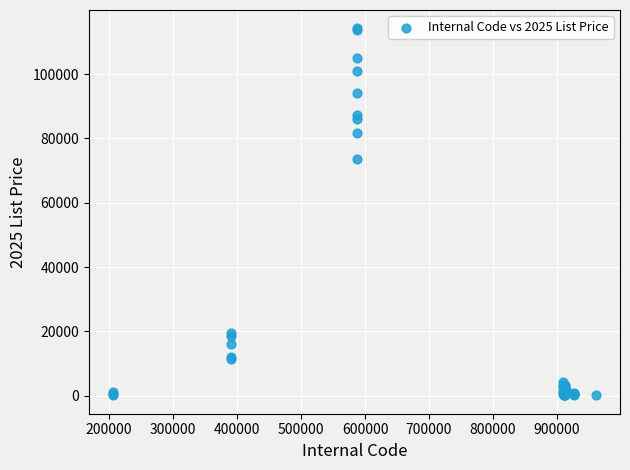

What Y value in the scatter plot is closest to 57187?

73510